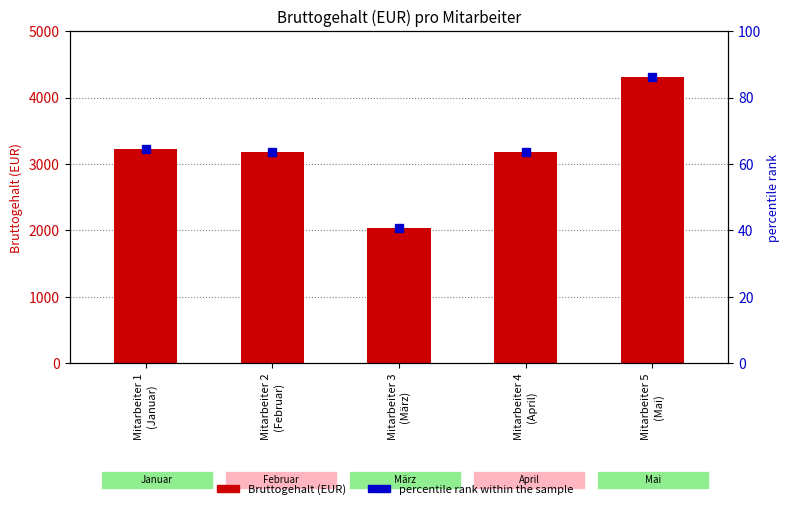

Is it true that Bruttogehalt (EUR) equals 3222.0 at Mitarbeiter 1
(Januar)?

True